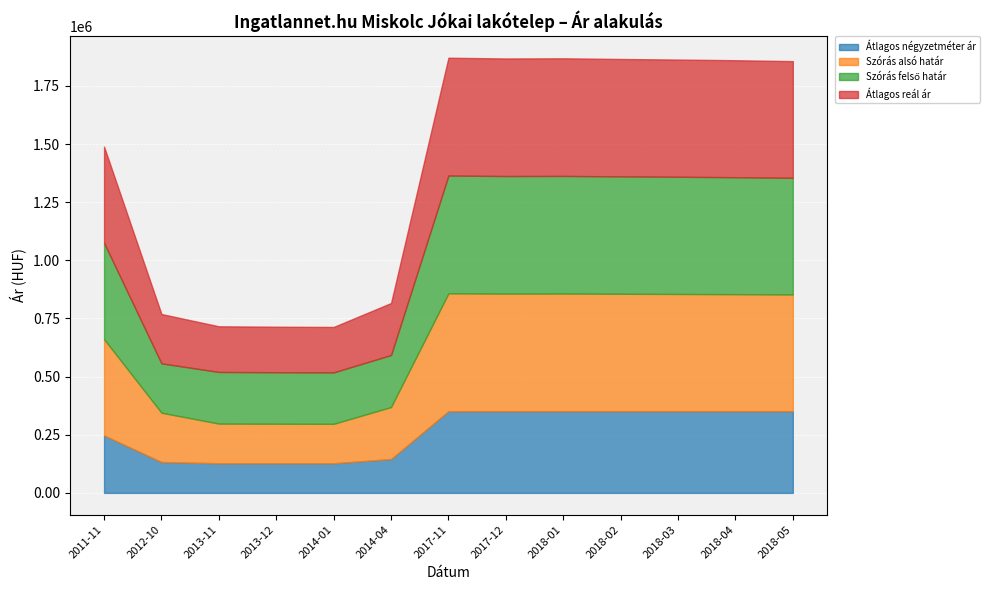

What is the value of the Átlagos reál ár point at the 6th from the left?

223611